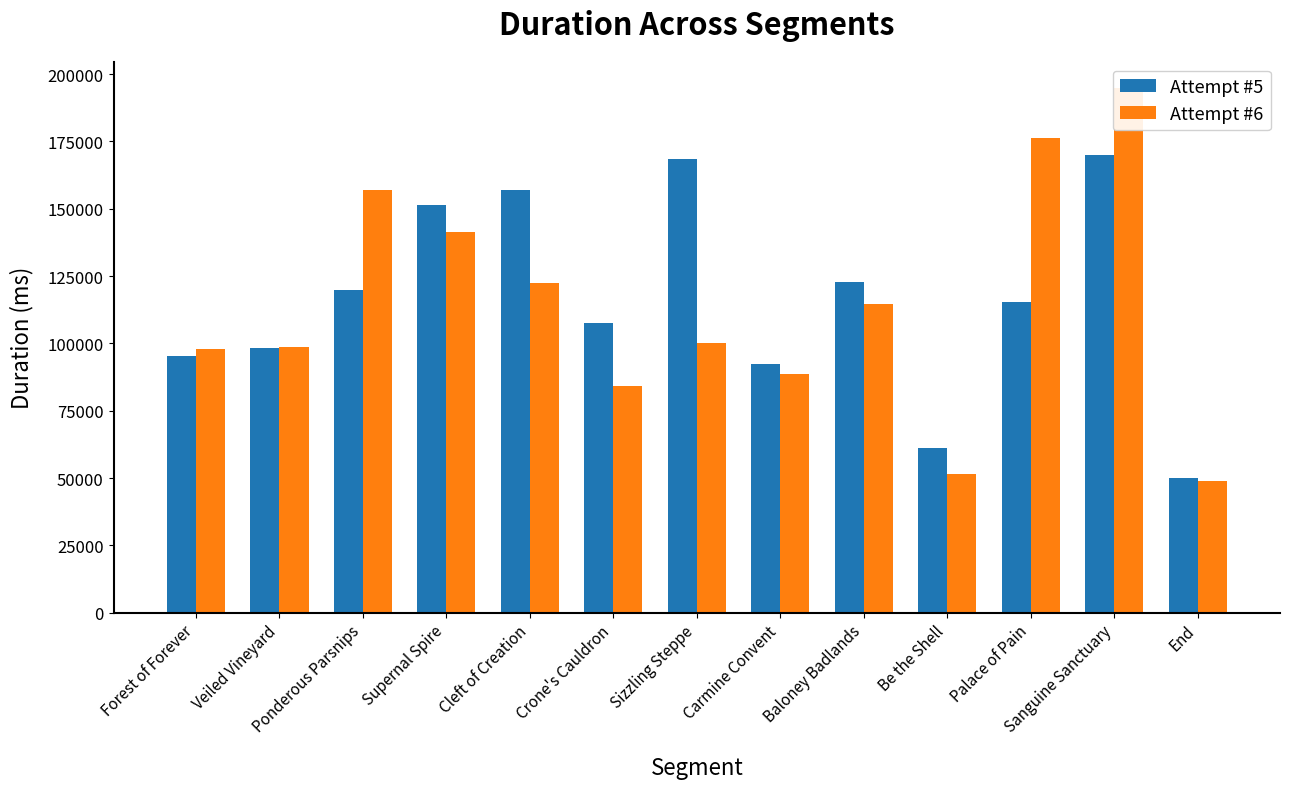

What is the minimum value shown in the chart?

48720